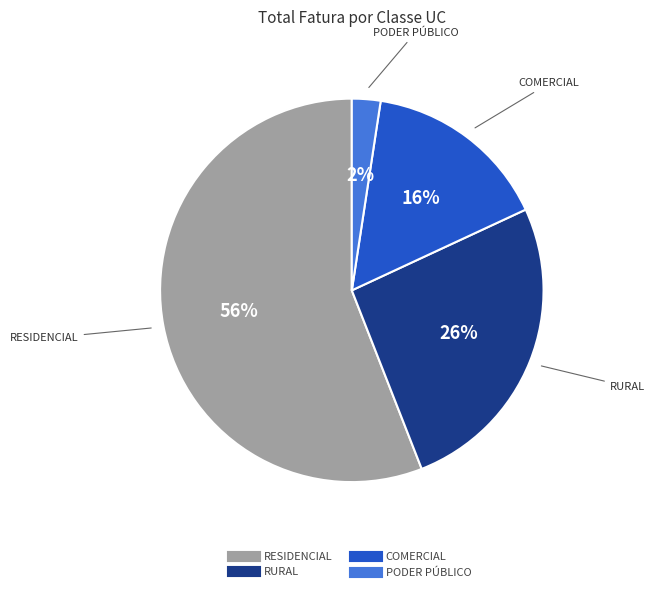

Is there a majority slice in this chart?

Yes